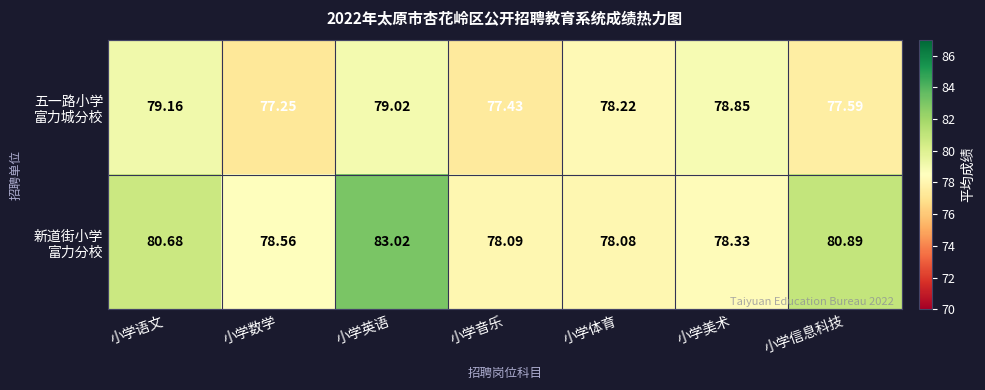

Which category has the highest value across all series?

小学英语